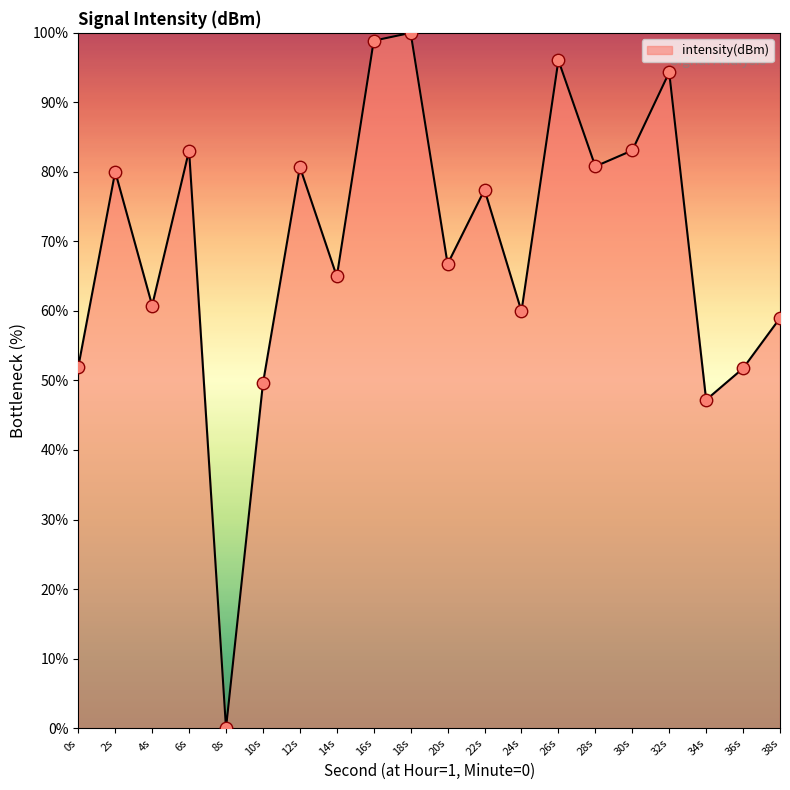

Which has a higher value, 36s or 2s?

2s